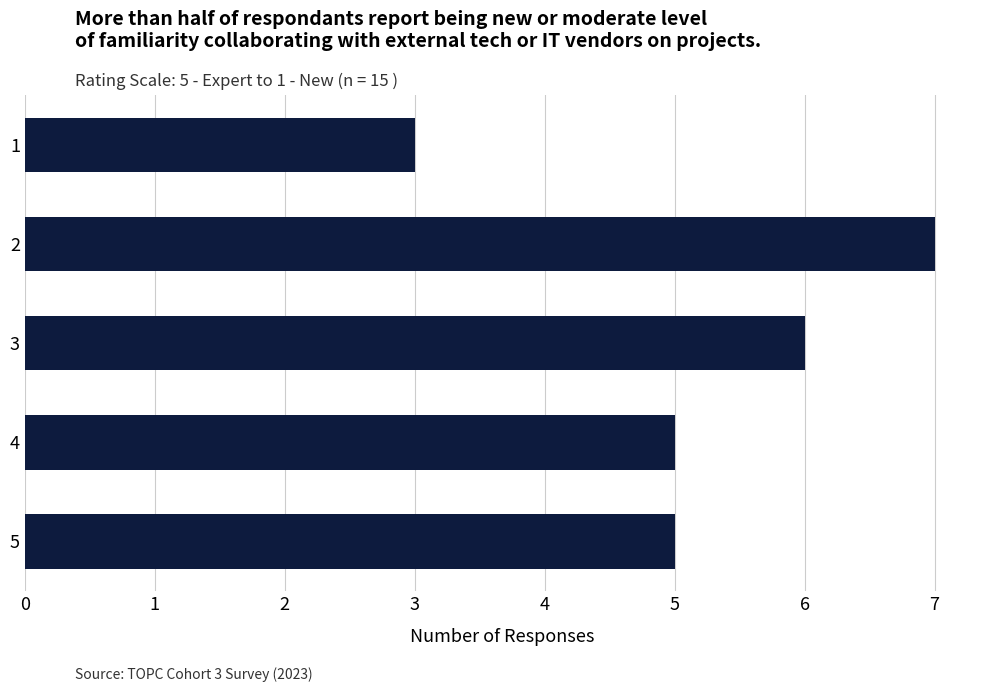

What is the value of the 2nd bar from the top?

7